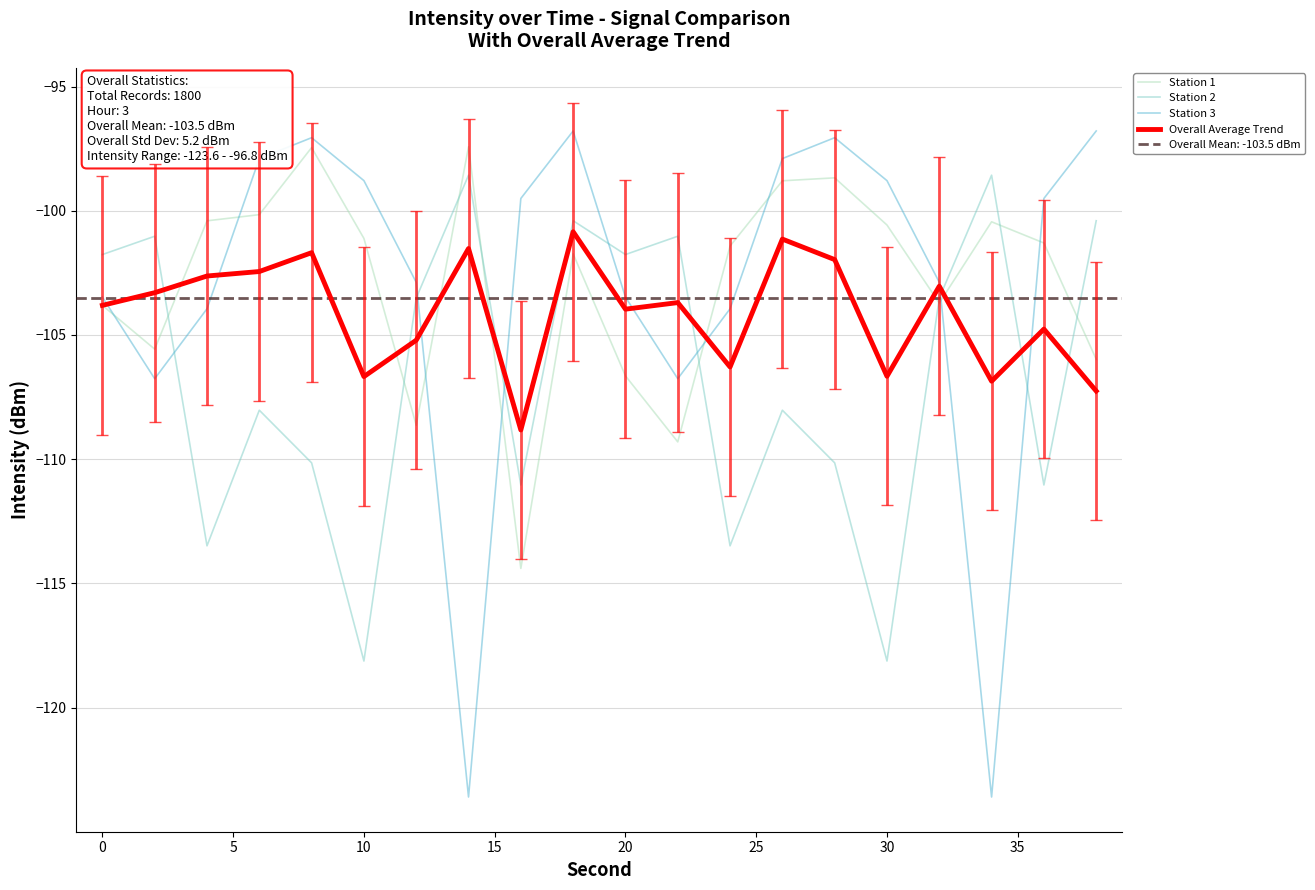

What is the minimum value for Station 2?

-118.1